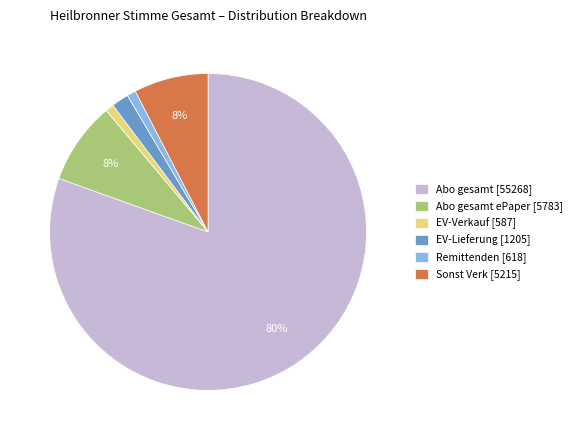

Do EV-Lieferung [1205] and Abo gesamt [55268] together represent more than half of the pie?

Yes